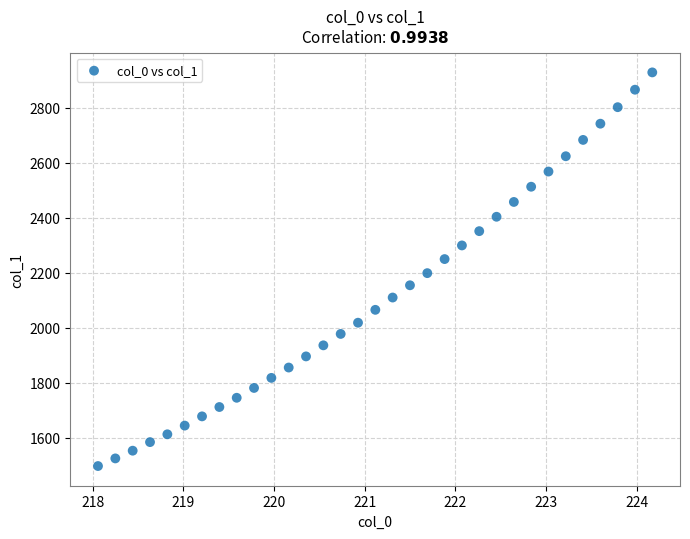

What is the range of Y values (max minus min)?

1430.0